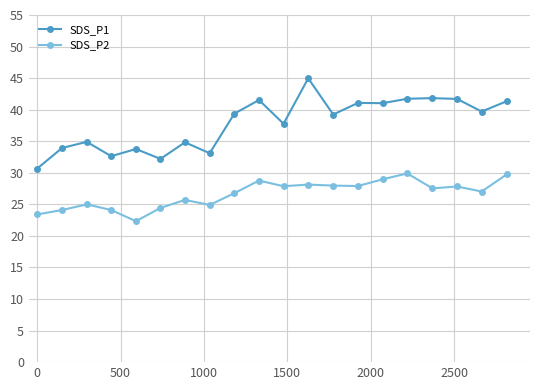

What are all the series names shown in the legend?

SDS_P1, SDS_P2